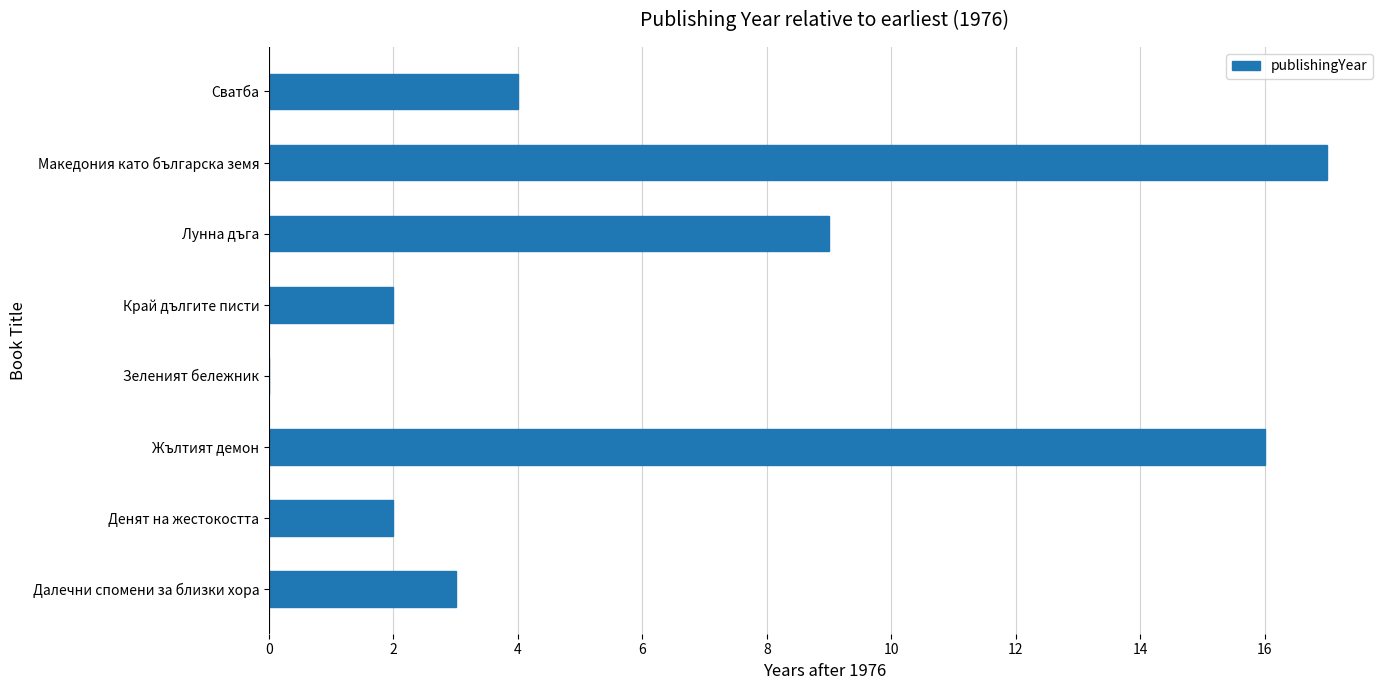

What is the ratio of the value at Жълтият демон to the value at Край дългите писти?

8.0